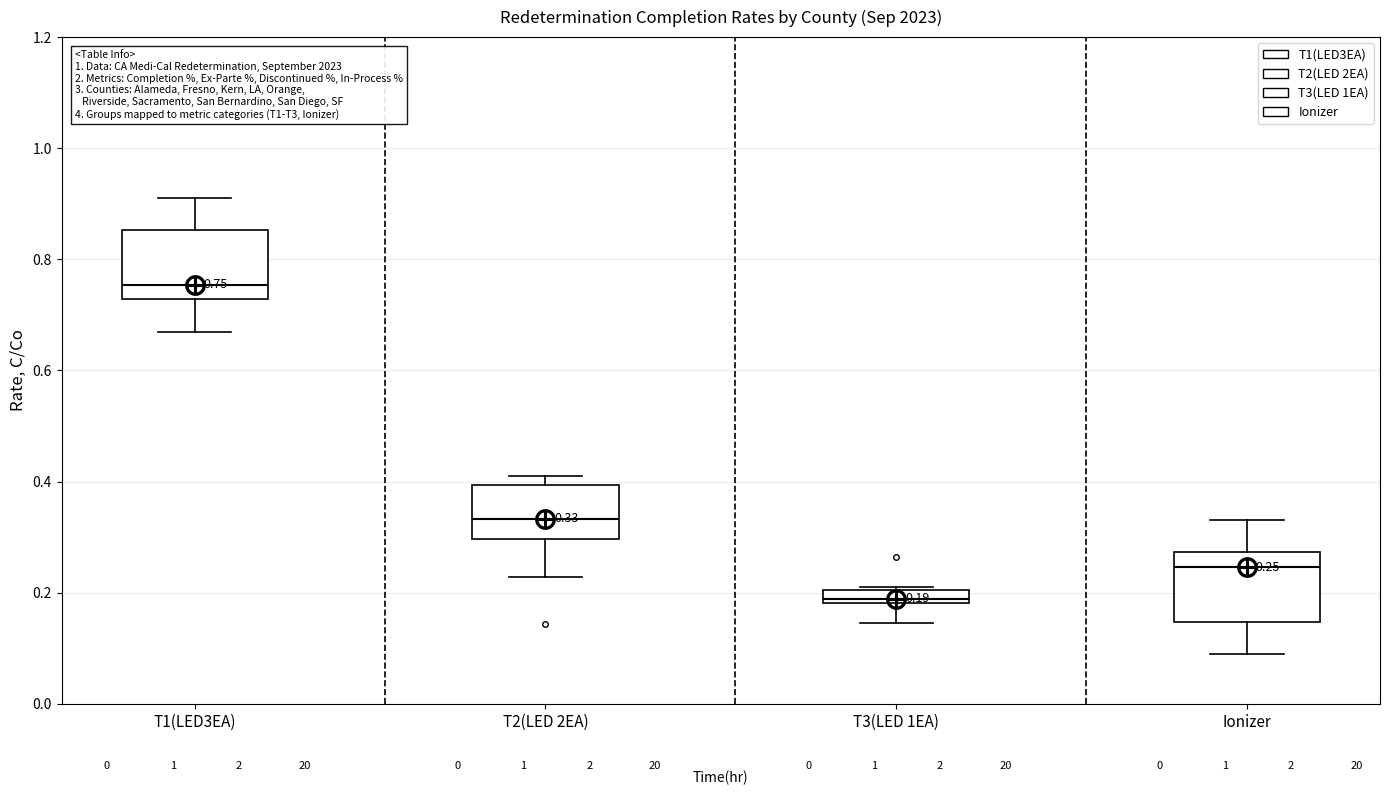

Which box's median line is the highest?

T1(LED3EA)